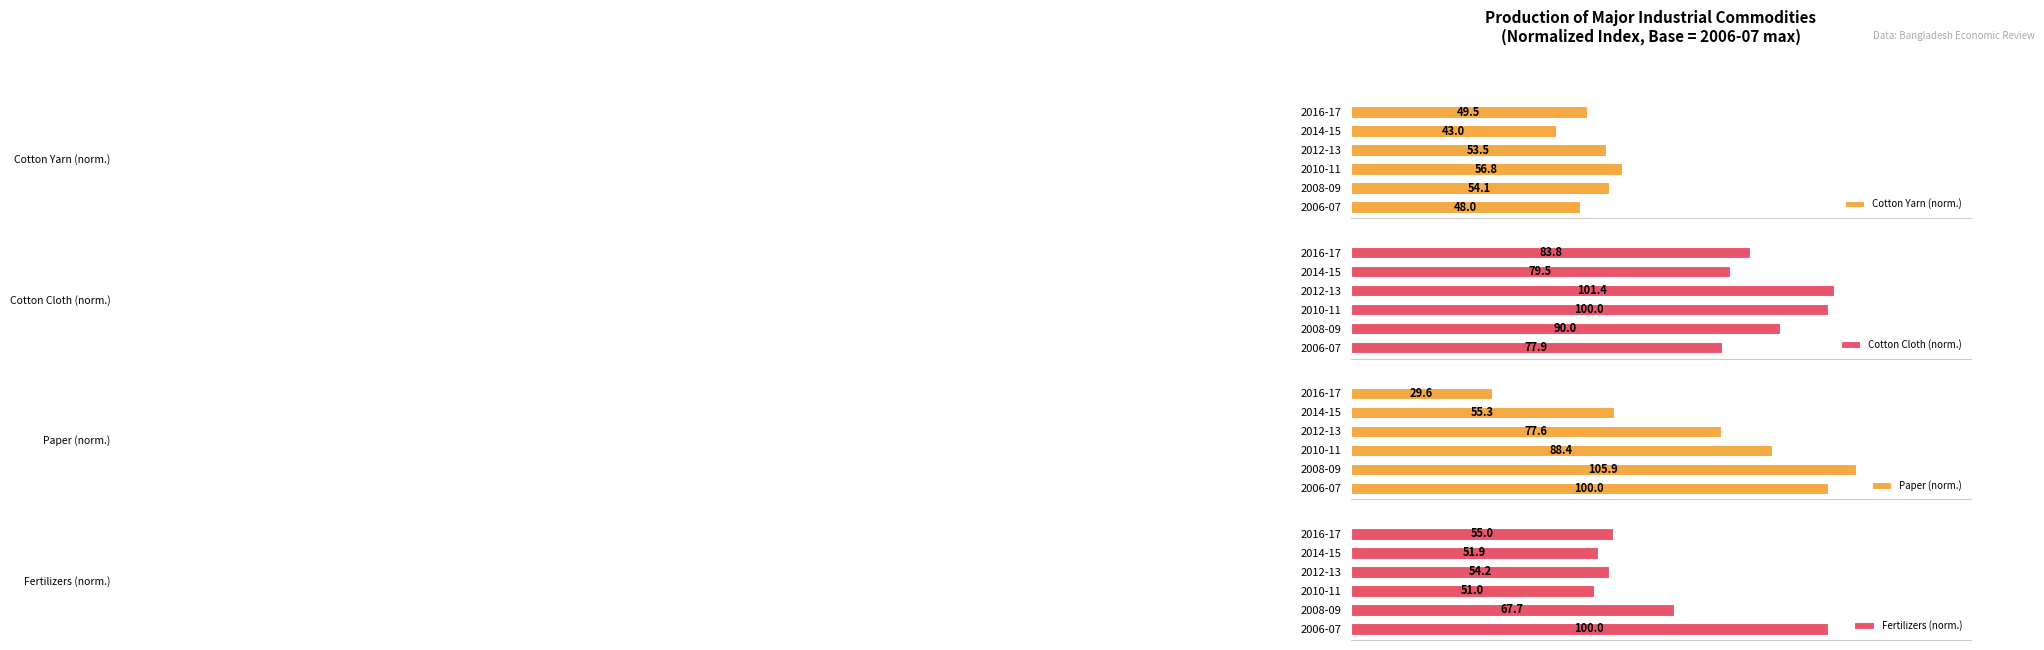

Where is Cotton Yarn (norm.) nearest to the value 49?

2016-17